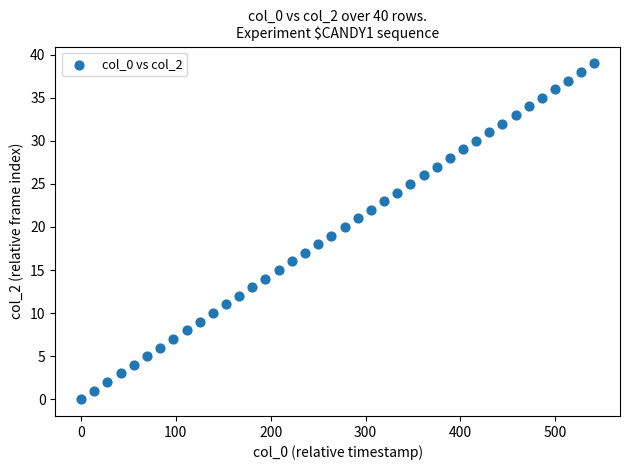

What is the range of Y values (max minus min)?

39